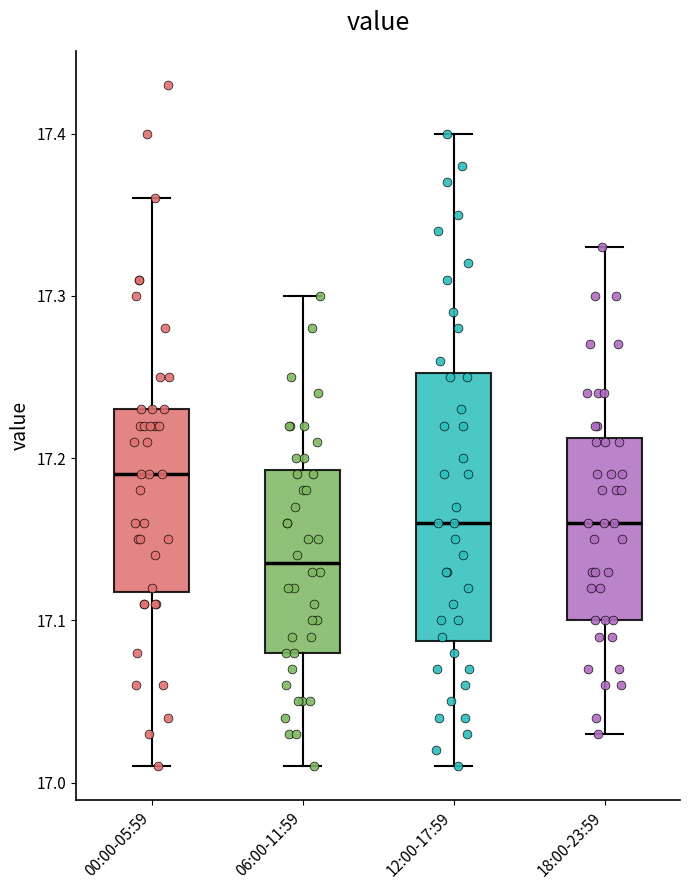

Which box's median line is the highest?

00:00-05:59